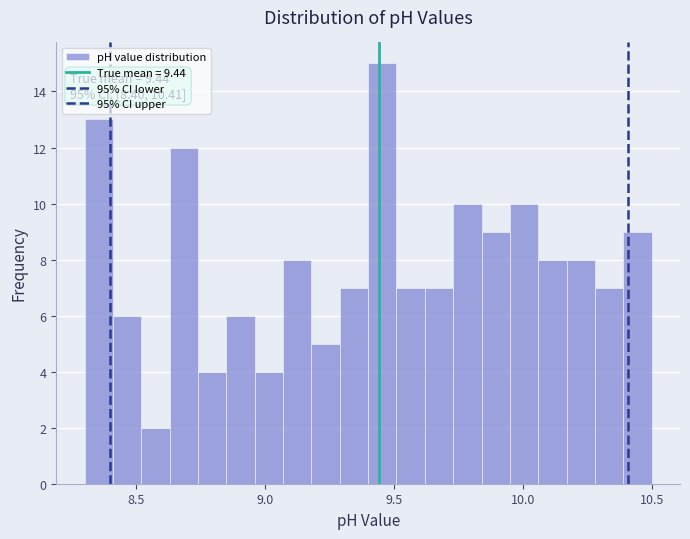

Read against the x-axis, roughly where is the centre of the tallest bar?

9.45